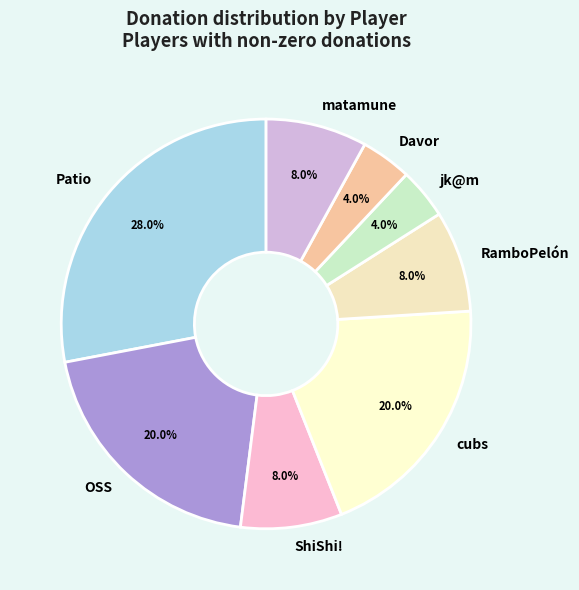

What is the largest slice in the pie chart?

Patio